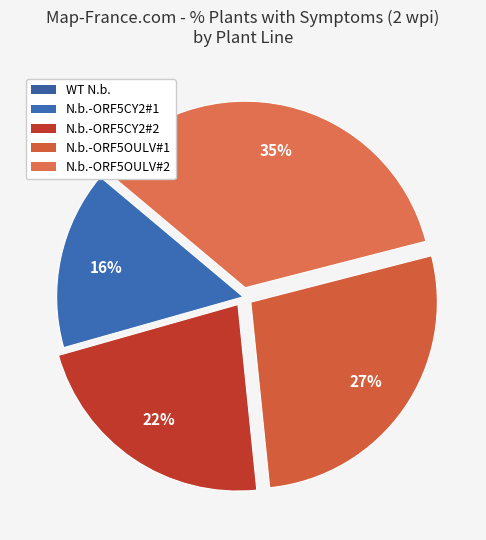

Is the sum of N.b.-ORF5OULV#2 and N.b.-ORF5CY2#1 greater than half?

Yes